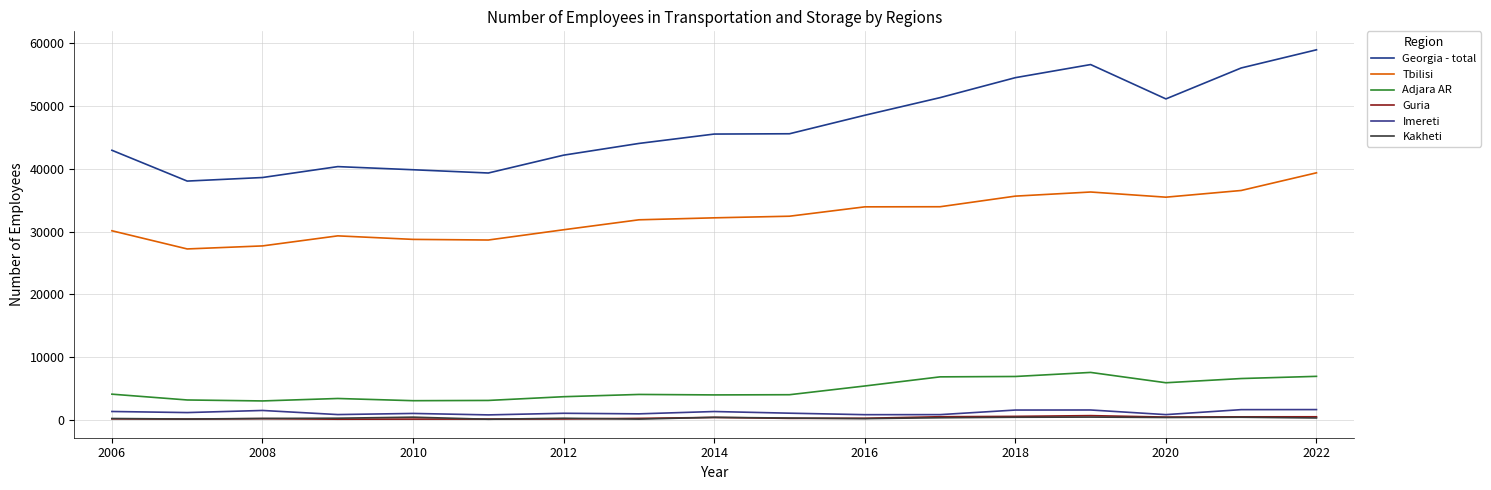

Is this an area chart (filled region under the line)?

No